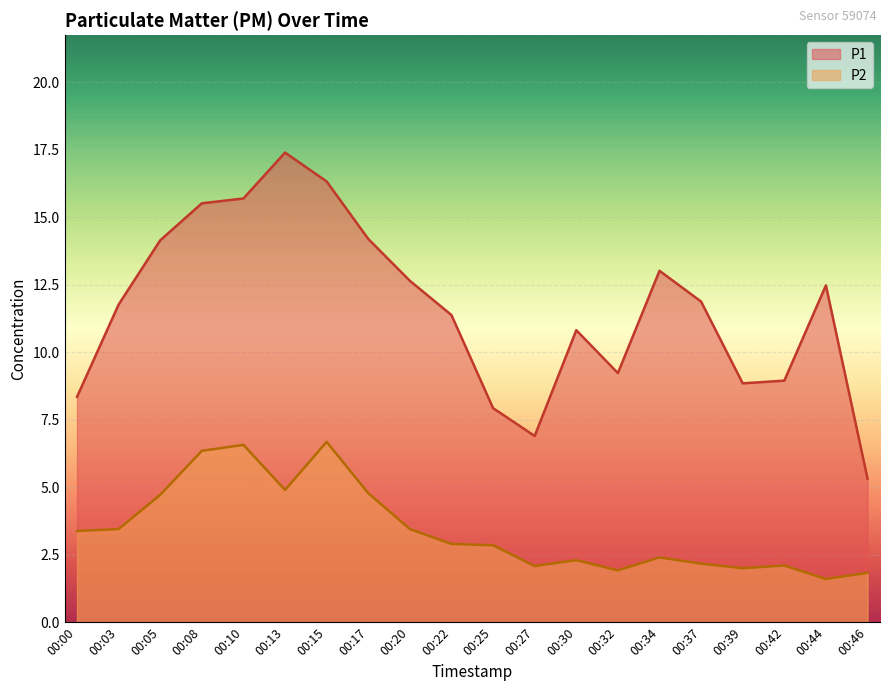

At which category does P1 reach its first local peak?

00:13